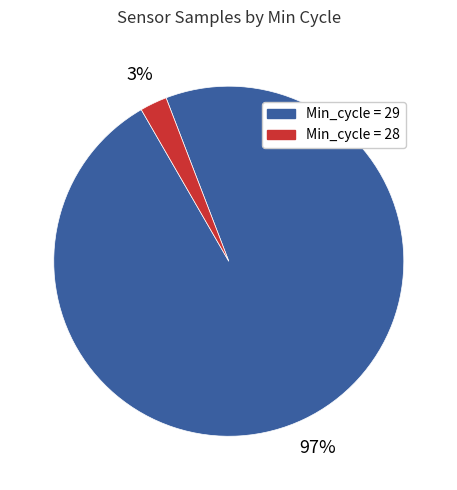

Do Min_cycle = 28 and Min_cycle = 29 together represent more than half of the pie?

Yes